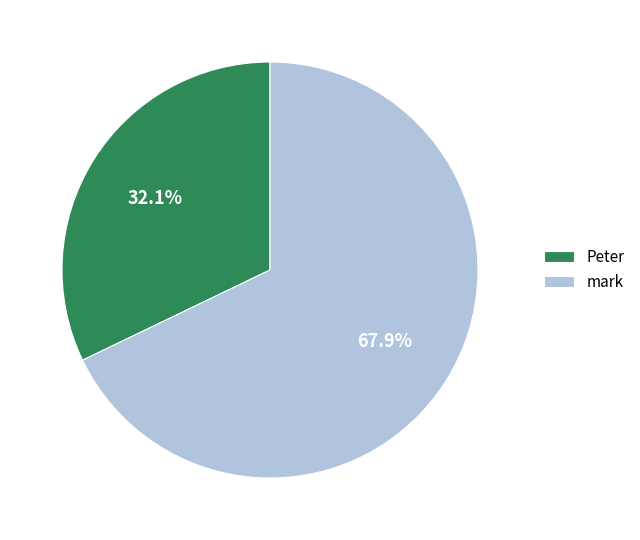

Approximately how many times larger is the value at mark compared to Peter?

2.1